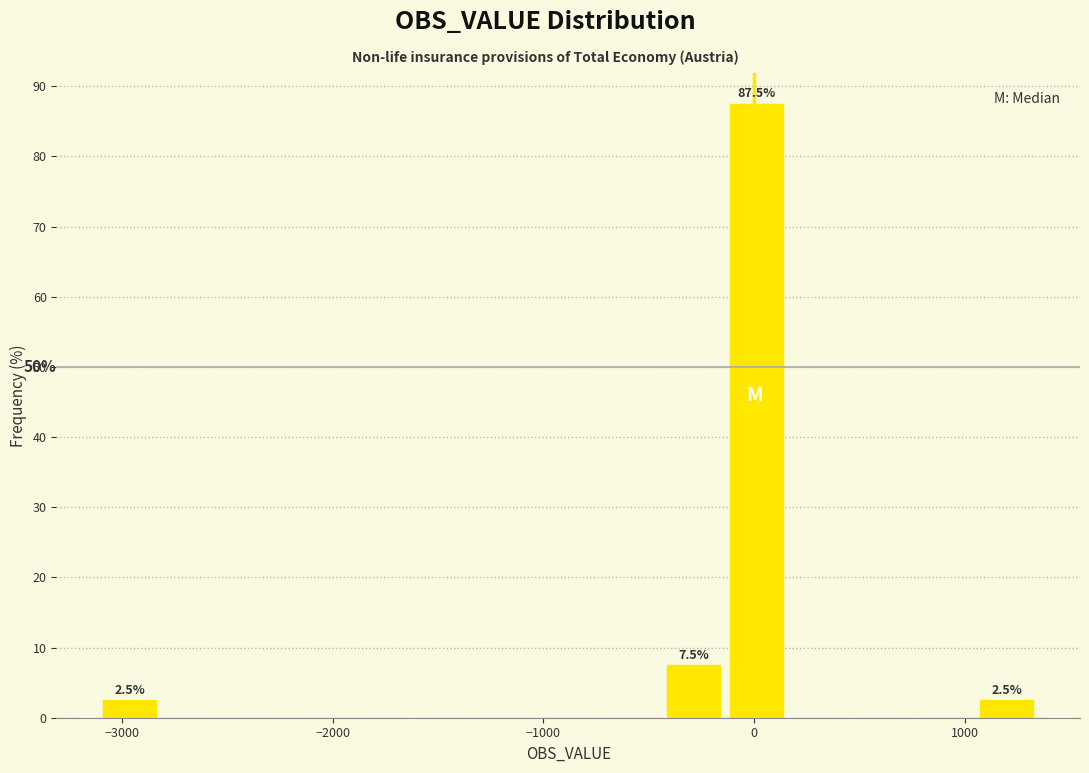

Around what value on the x-axis is the tallest bar? Give the approximate position of its centre, as read against the axis.

0